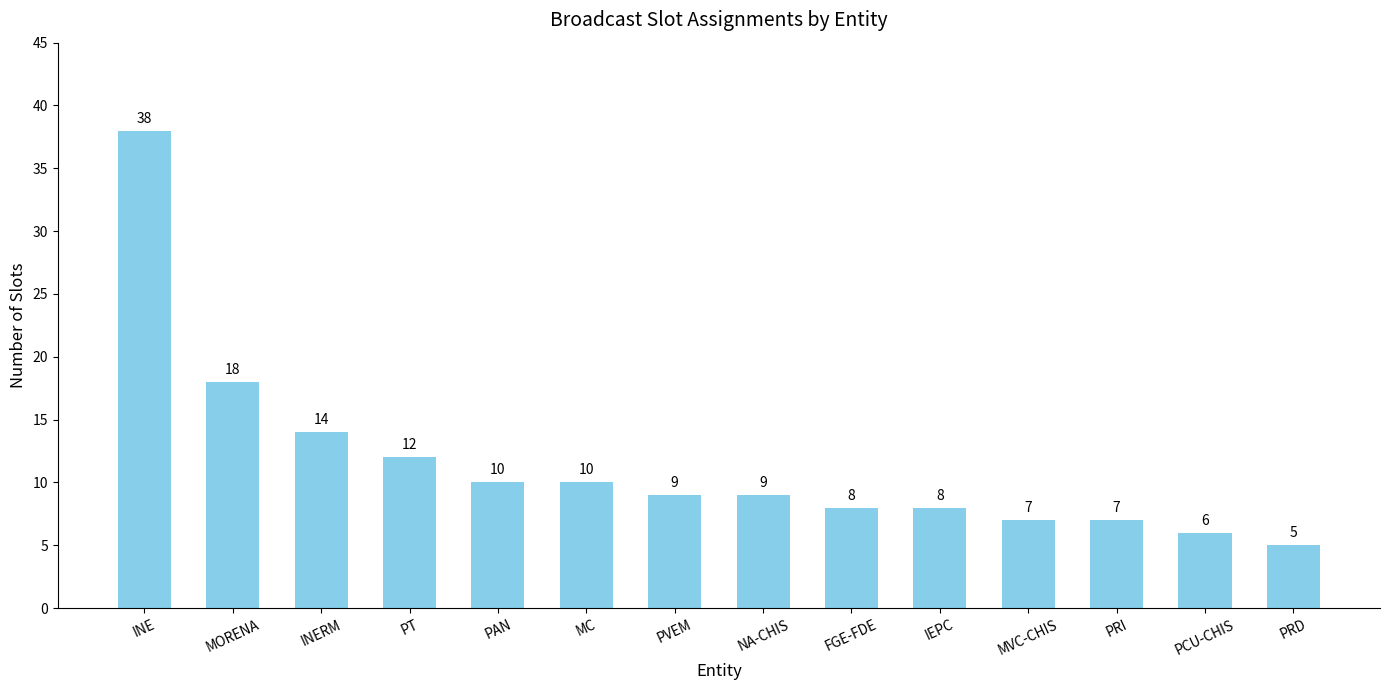

Which category has the lowest value across all series?

PRD